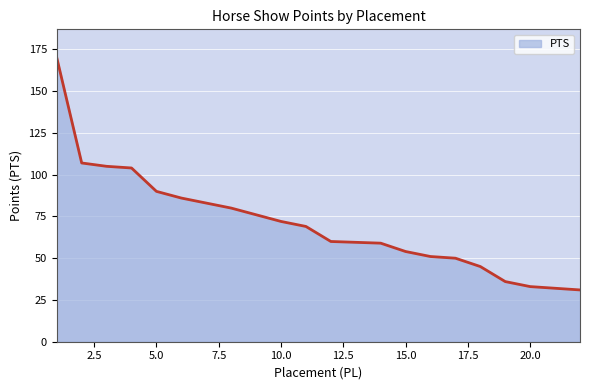

True or false: there are more than 2 points higher than both neighbors.

False